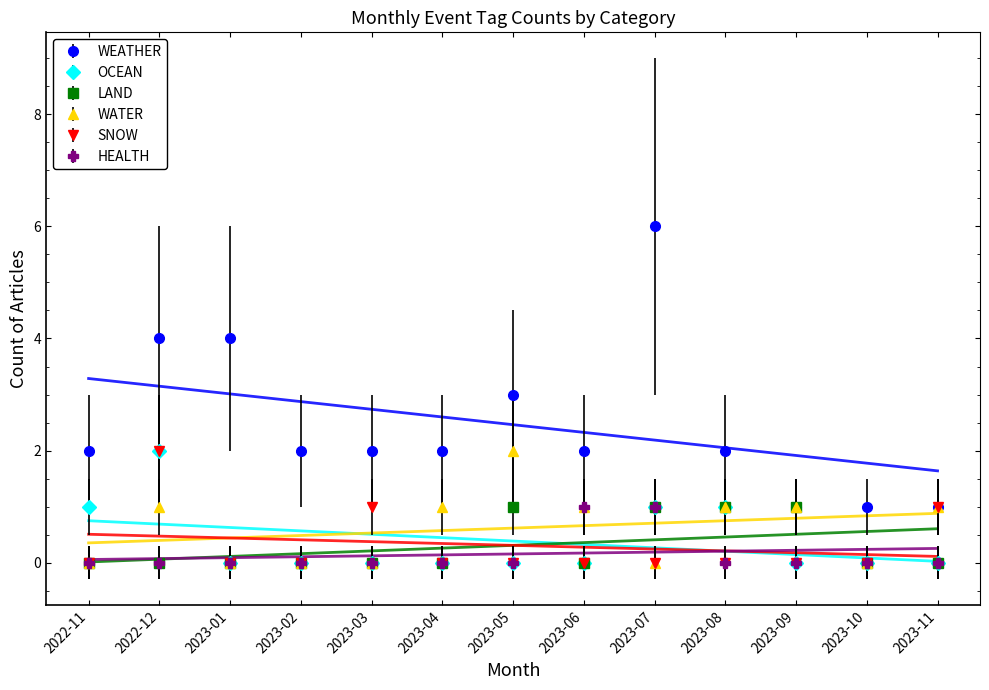

The HEALTH series shows 1 at 2023-04. True or false?

False